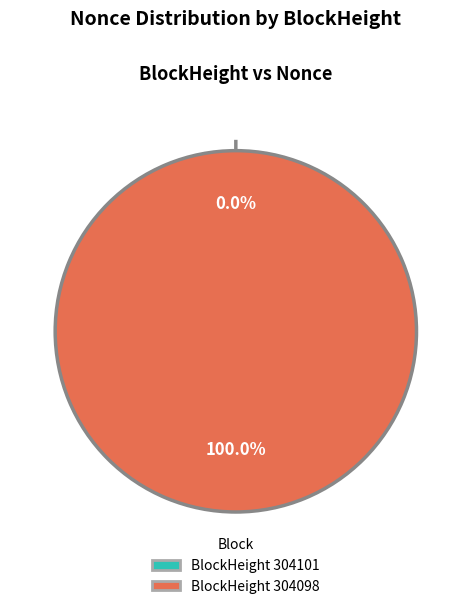

Do 304101 and 304098 together represent more than half of the pie?

Yes